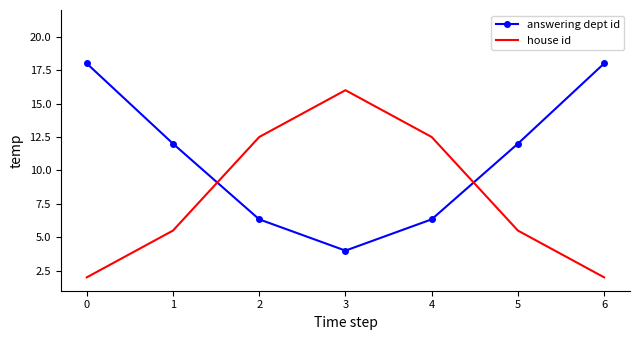

How many intersections are there between answering dept id and house id?

2